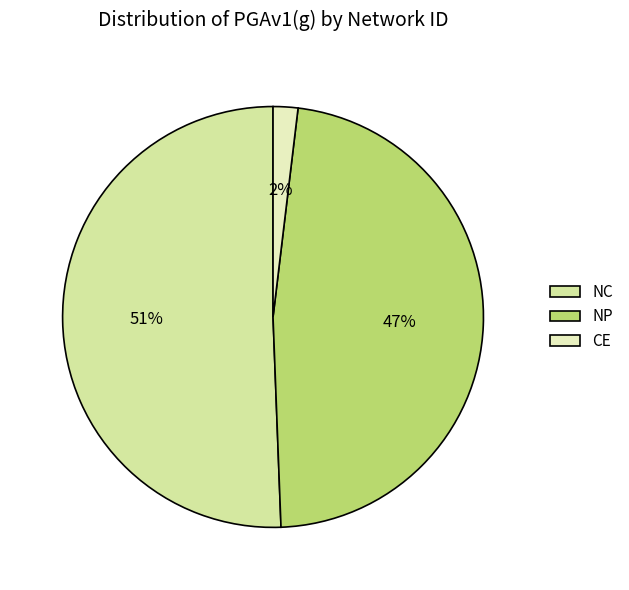

How many segments does this pie chart have?

3